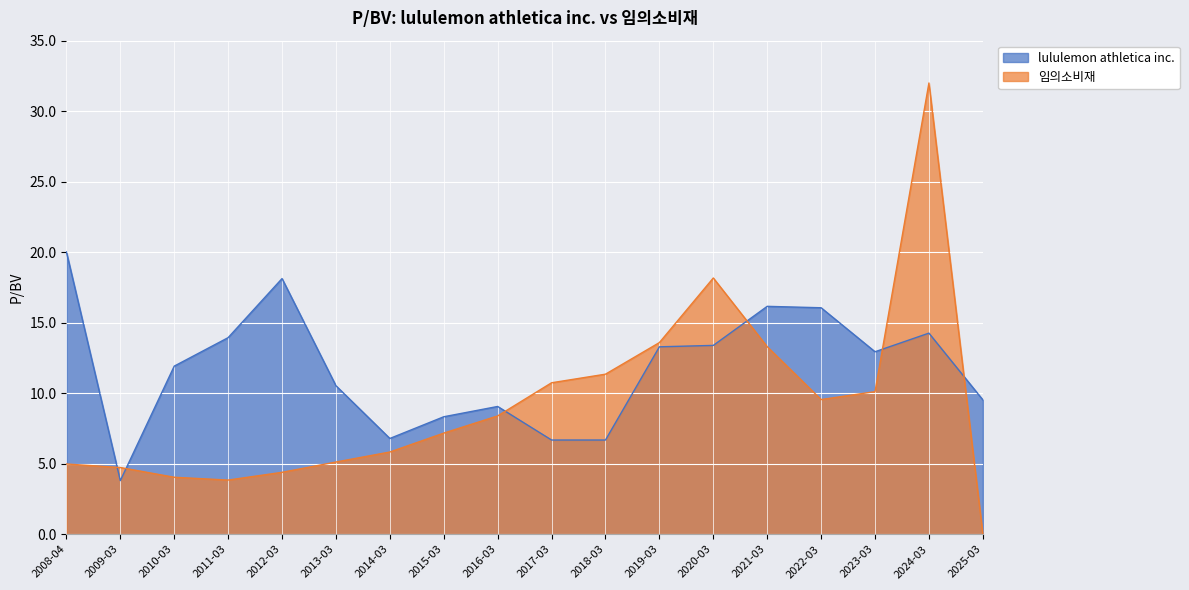

What is the total value across all series at 2016-03?

17.5